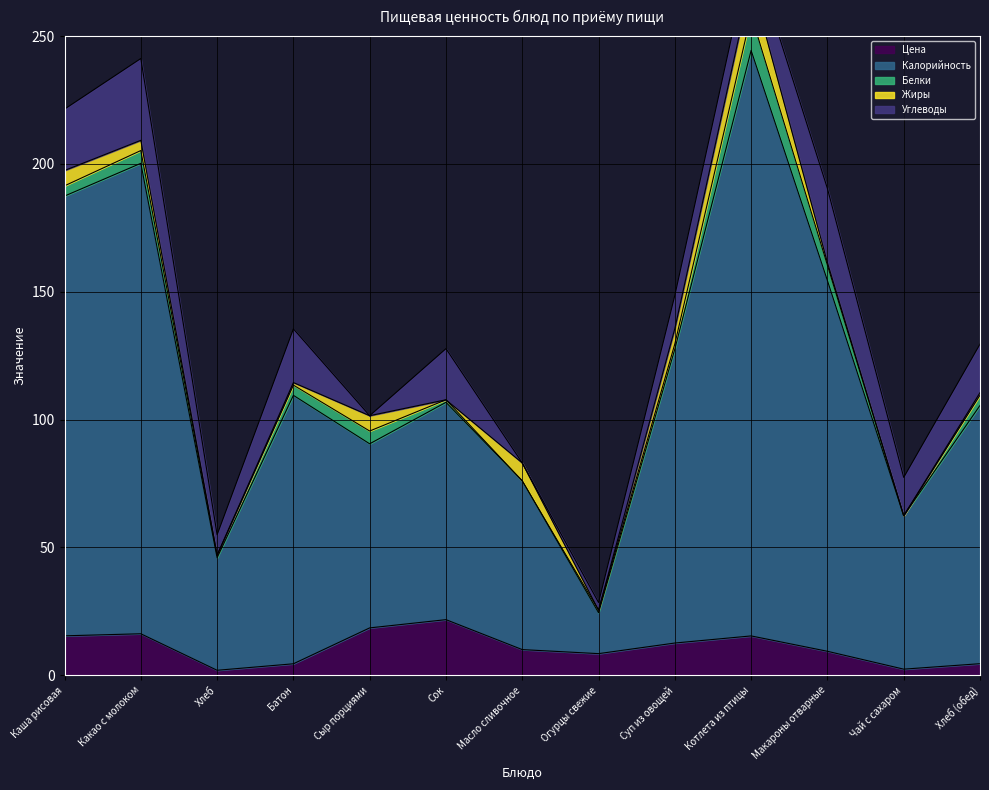

Rank the series at Хлеб (обед) from lowest to highest value.

Жиры, Белки, Цена, Углеводы, Калорийность